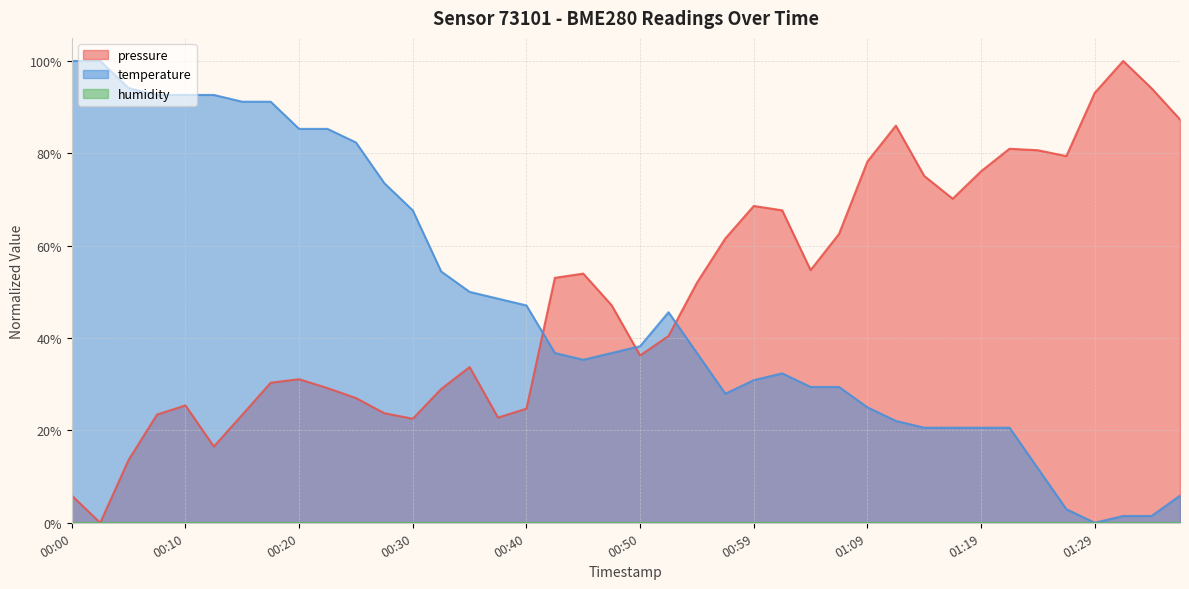

What is the label of the 40th point from the right?

00:00